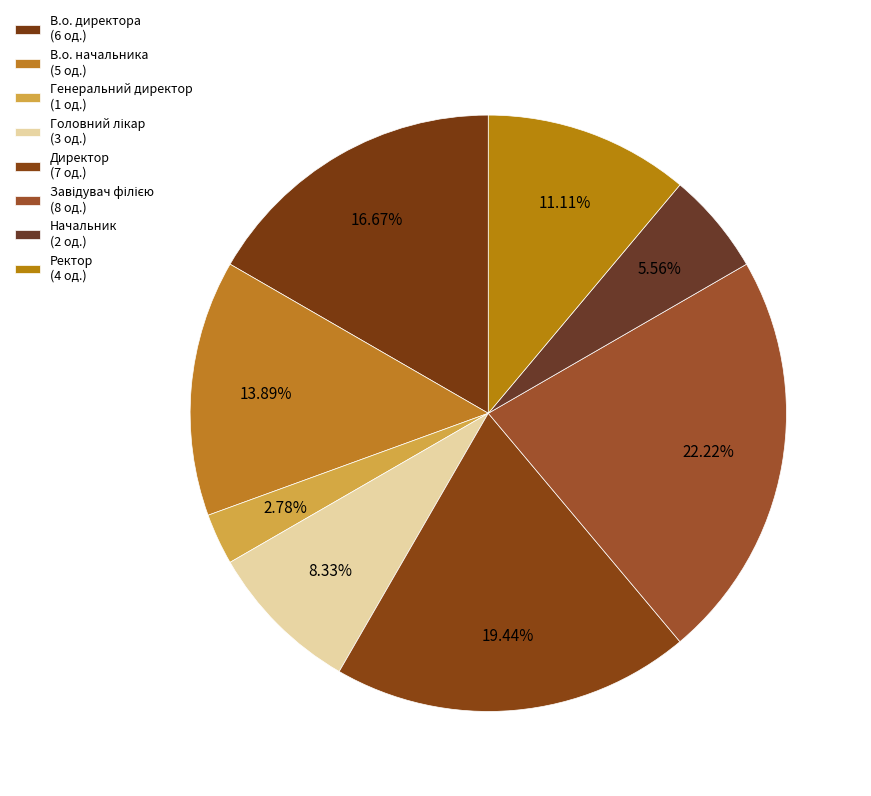

Is there a majority slice in this chart?

No